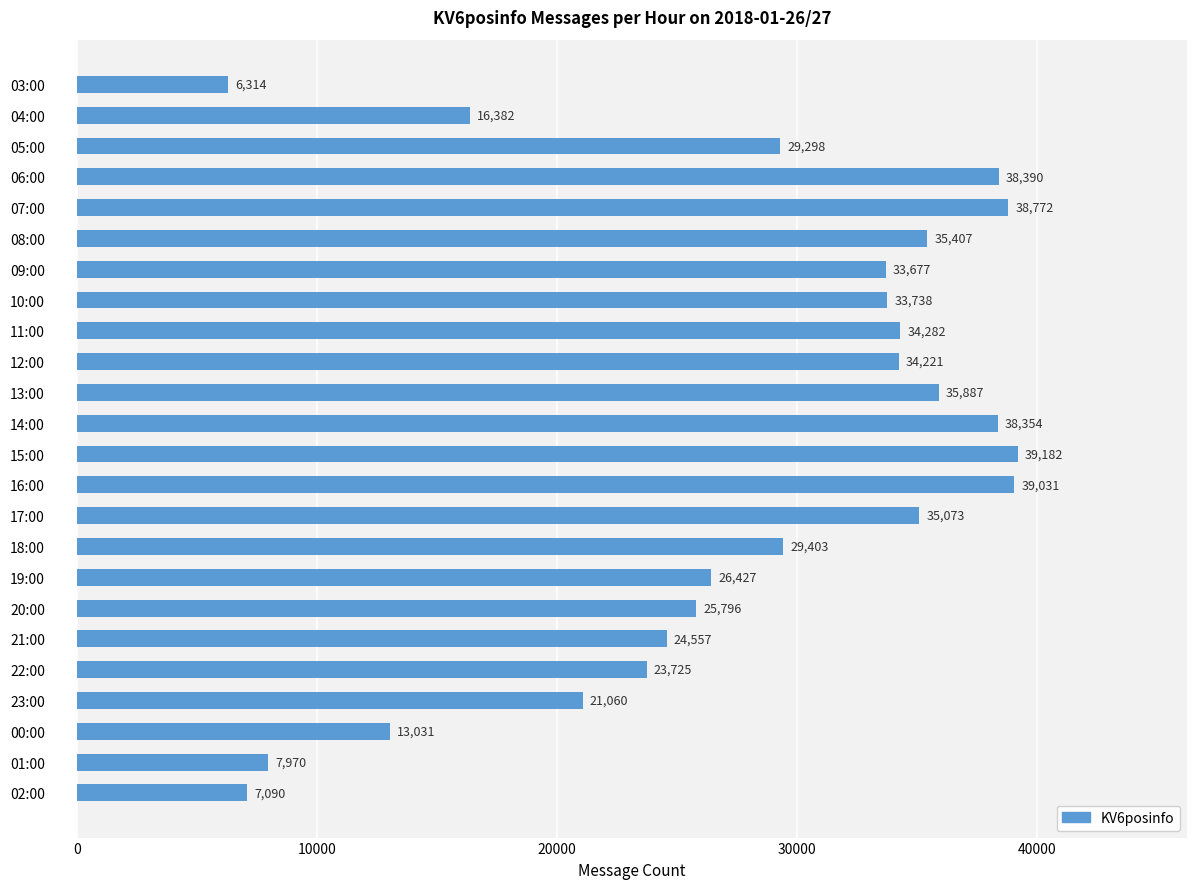

Are the bars grouped side by side (vs. stacked)?

No